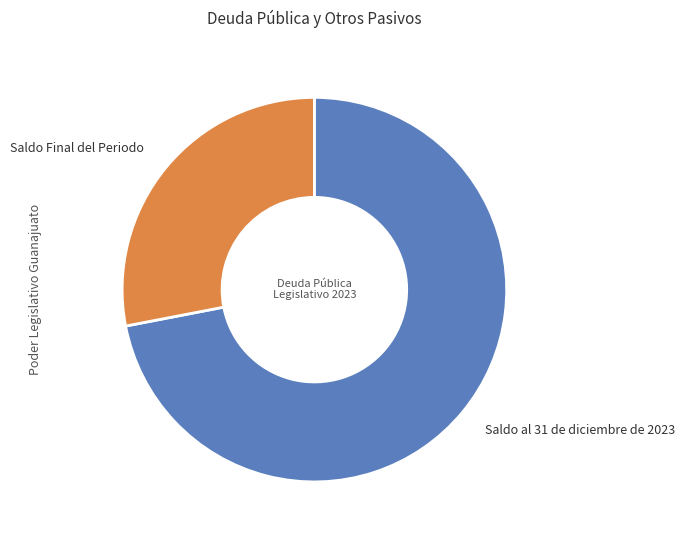

Combined, do Saldo al 31 de diciembre de 2023 and Saldo Final del Periodo account for over 50%?

Yes